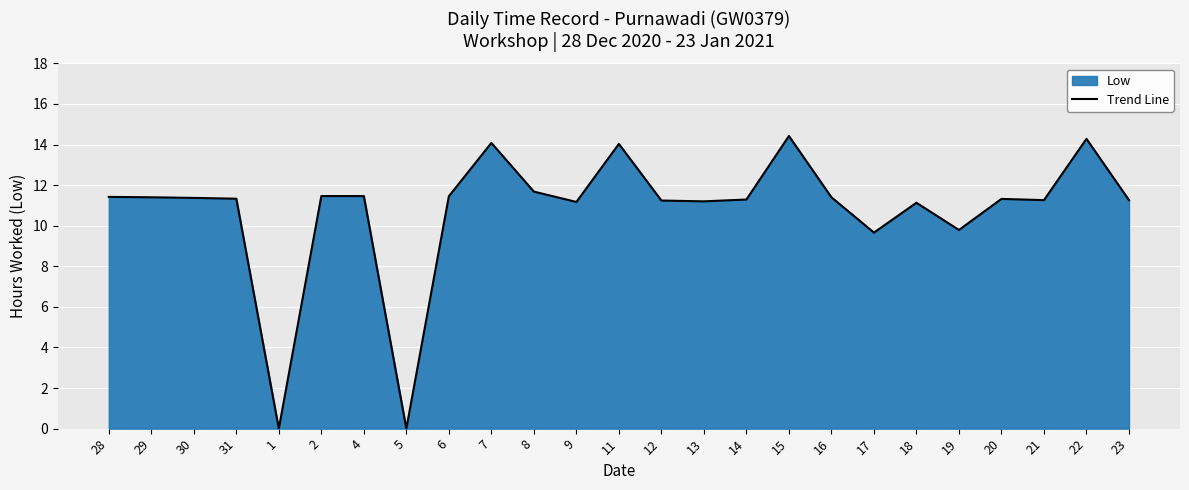

At which category does the data reach its first local valley?

1